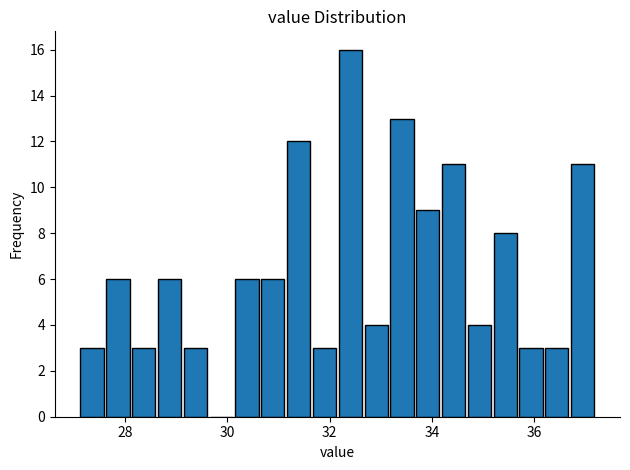

Read against the x-axis, roughly where is the centre of the tallest bar?

32.4